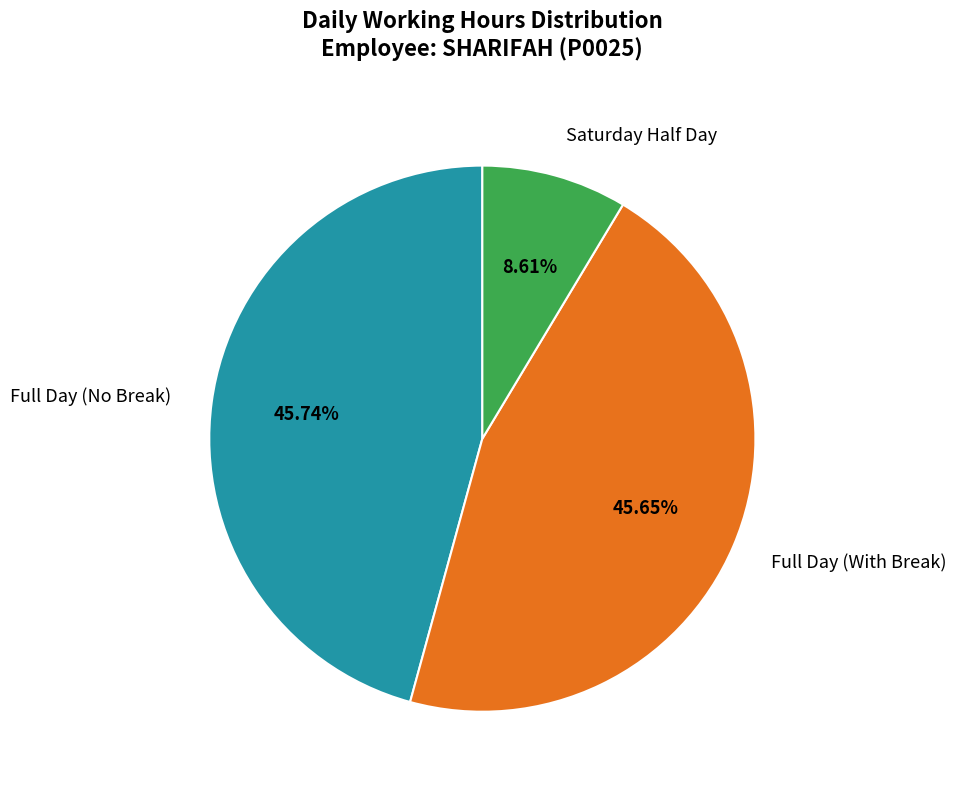

How many segments does this pie chart have?

3